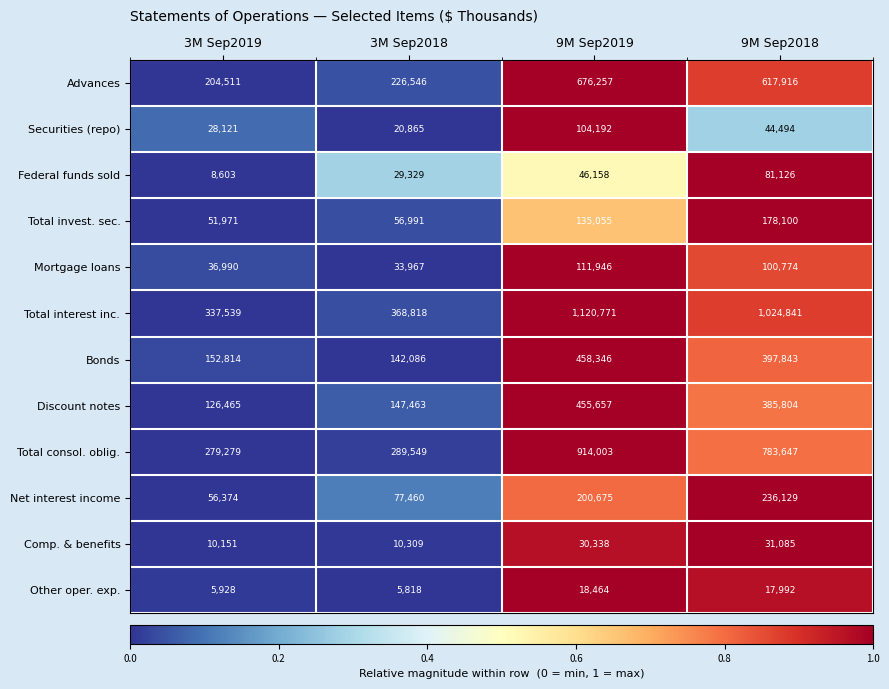

At which label is Other oper. exp. closest to 12141?

9M Sep2018